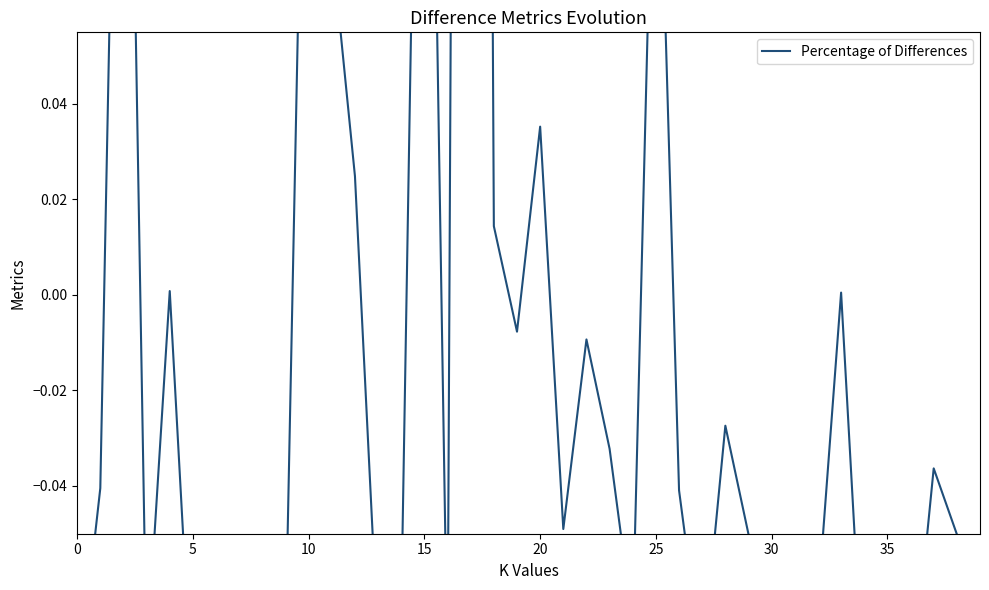

Reading left to right, transcribe all the data shown in this chart.

-0.1	-0.0	0.2	-0.1	0.0	-0.1	-0.1	-0.1	-0.1	-0.1	0.2	0.1	0.0	-0.1	-0.1	0.2	-0.1	0.9	0.0	-0.0	0.0	-0.0	-0.0	-0.0	-0.1	0.1	-0.0	-0.1	-0.0	-0.1	-0.1	-0.1	-0.1	0.0	-0.1	-0.1	-0.1	-0.0	-0.1	-0.1